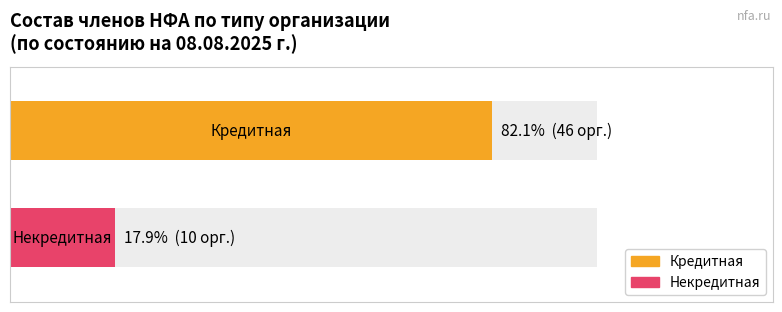

What is the difference between the maximum and minimum values?

36